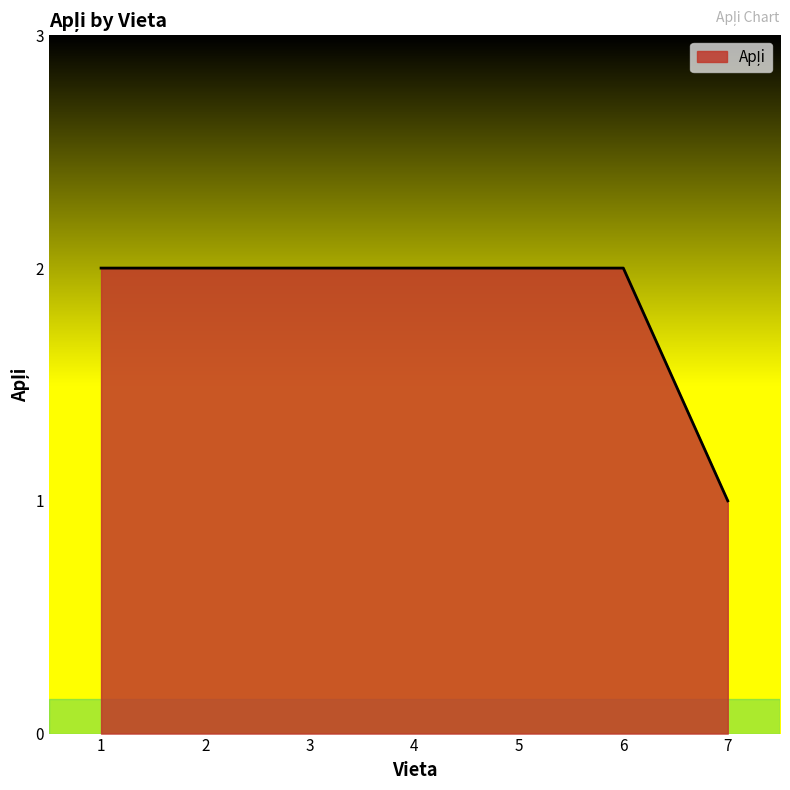

Reading left to right, extract all data points from this chart.

2	2	2	2	2	2	1